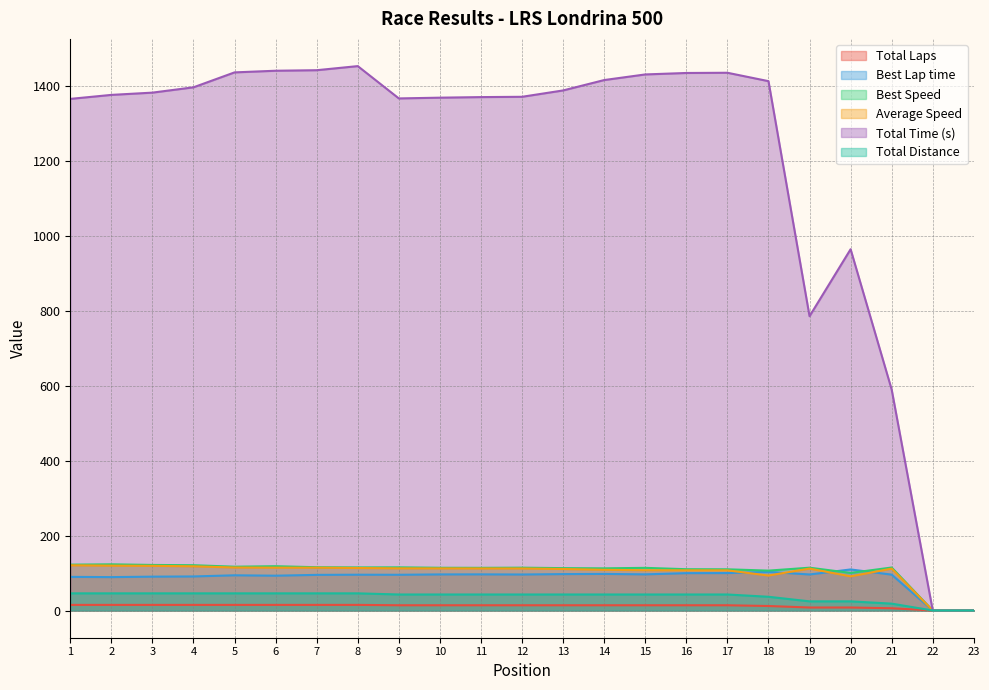

Between 7 and 22, which is larger?

7